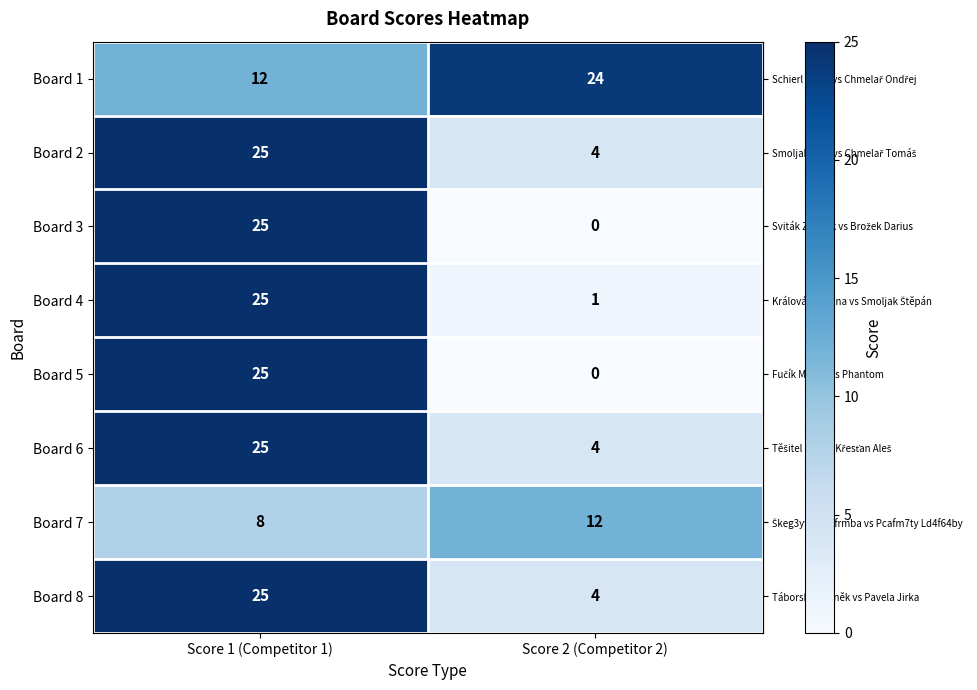

Is it true that Board 4 equals 25 at Score 1 (Competitor 1)?

True